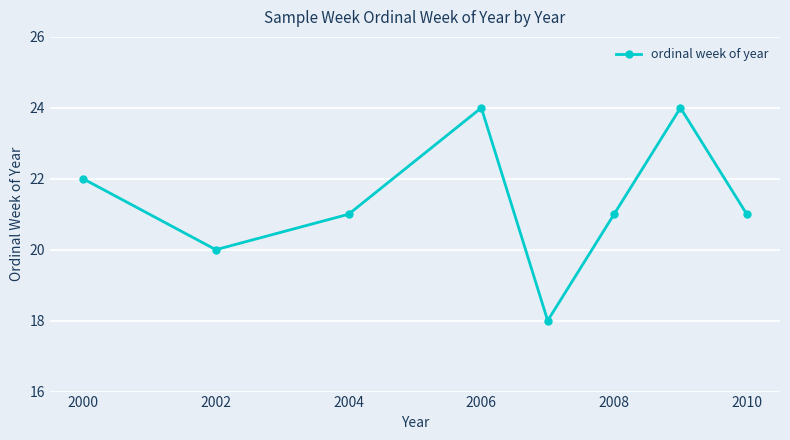

Reading left to right, what are all the values shown in this chart?

22	20	21	24	18	21	24	21